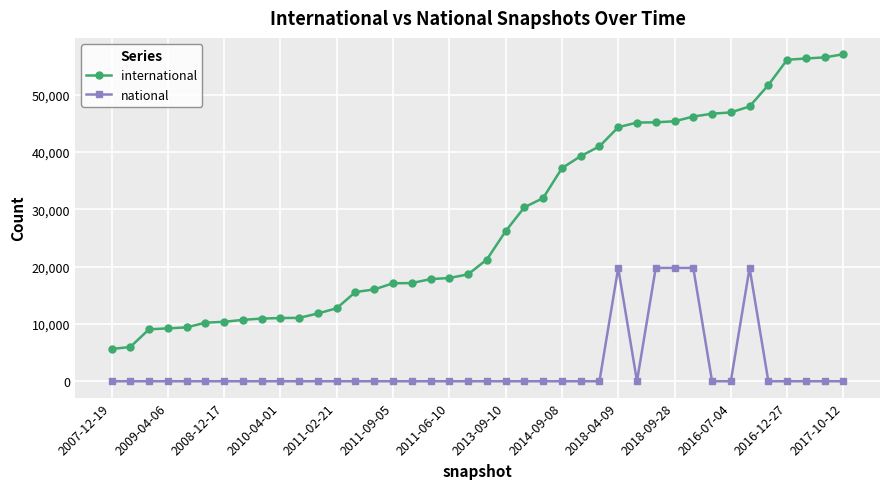

True or false: international and national intersect in this chart.

False